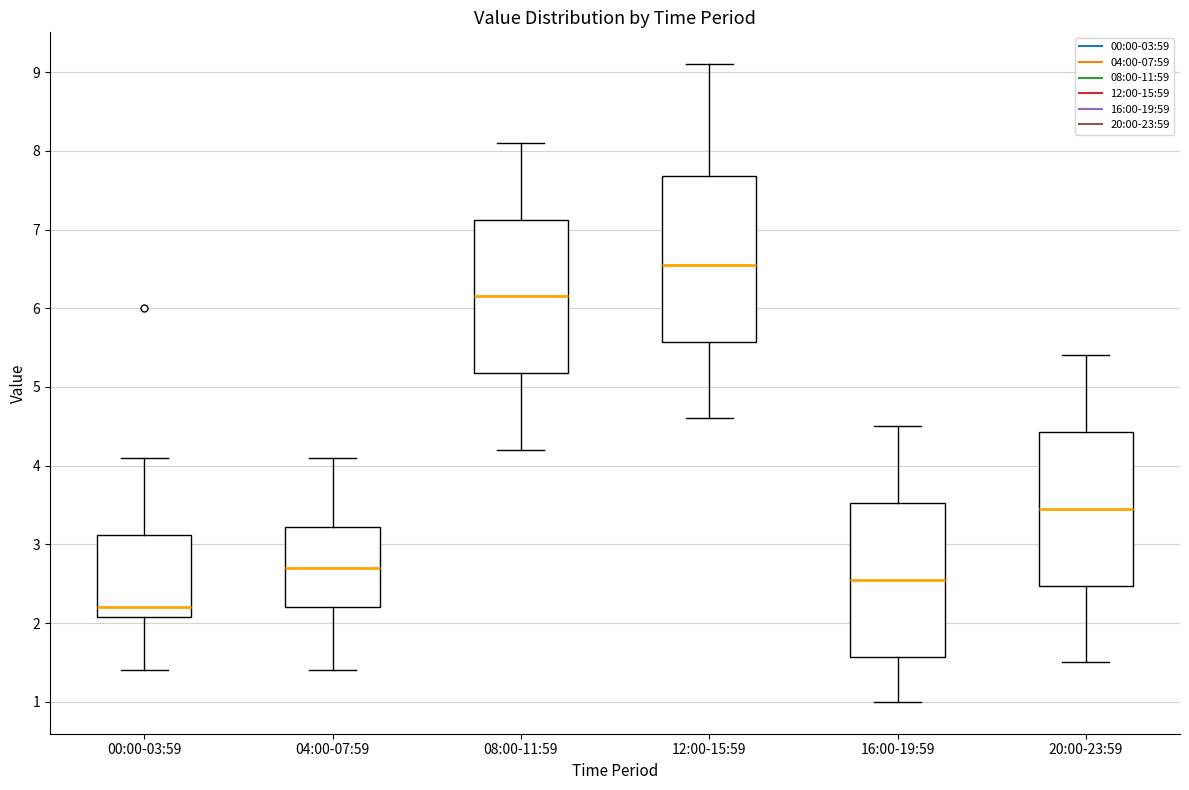

Which box's median line is the lowest?

00:00-03:59